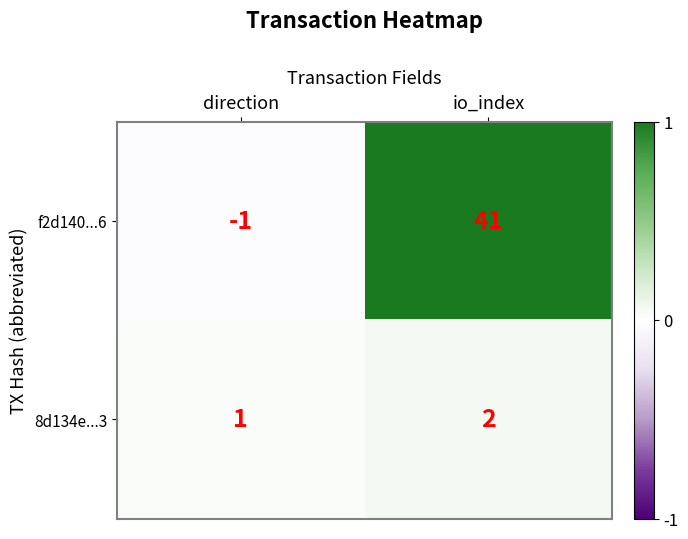

Which series has the largest range (max minus min)?

f2d140...6